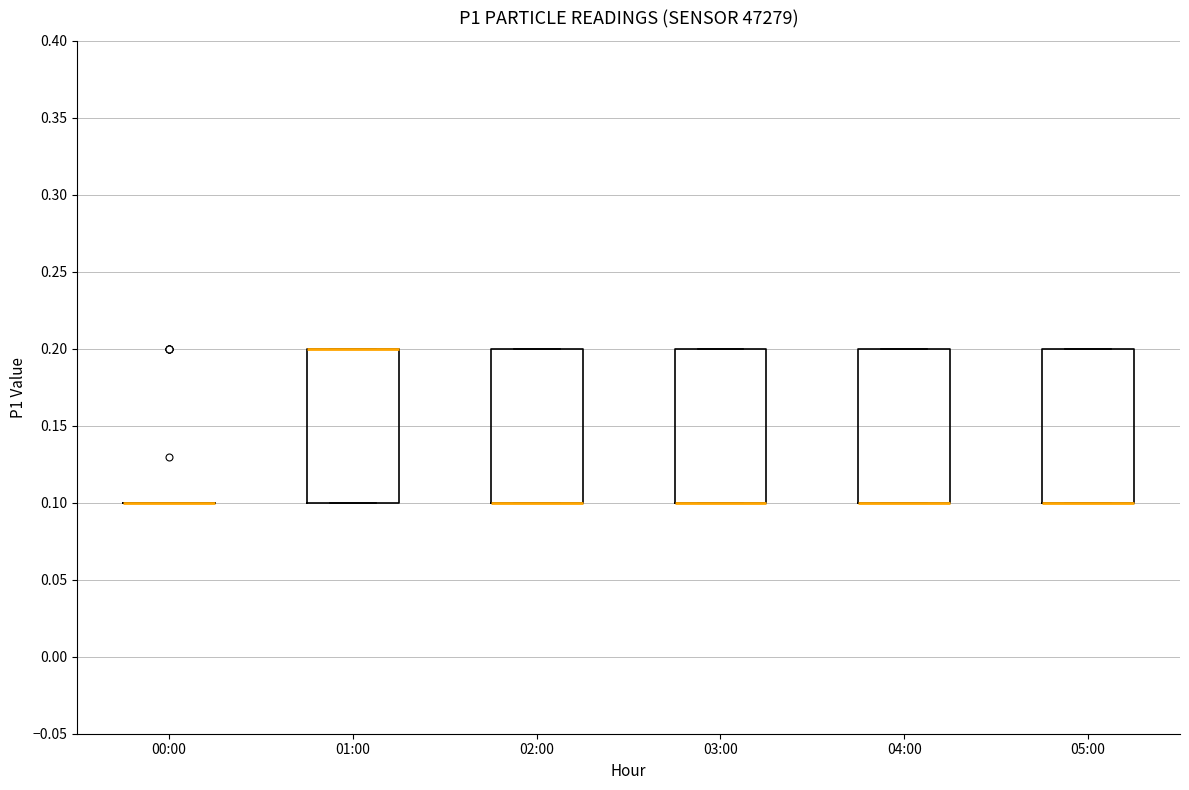

Reading left to right, read every box against the y-axis: the position of its median line, the range the box covers, and the ends of its whiskers. The values are not printed on the chart, so give them approximately, as read against the axis.

00:00: box collapsed to a line at 0.1, whiskers 0.1 to 0.1
01:00: median 0.2 (drawn on the box's upper edge), box 0.1 to 0.2, whiskers 0.1 to 0.2
02:00: median 0.1 (drawn on the box's lower edge), box 0.1 to 0.2, whiskers 0.1 to 0.2
03:00: median 0.1 (drawn on the box's lower edge), box 0.1 to 0.2, whiskers 0.1 to 0.2
04:00: median 0.1 (drawn on the box's lower edge), box 0.1 to 0.2, whiskers 0.1 to 0.2
05:00: median 0.1 (drawn on the box's lower edge), box 0.1 to 0.2, whiskers 0.1 to 0.2